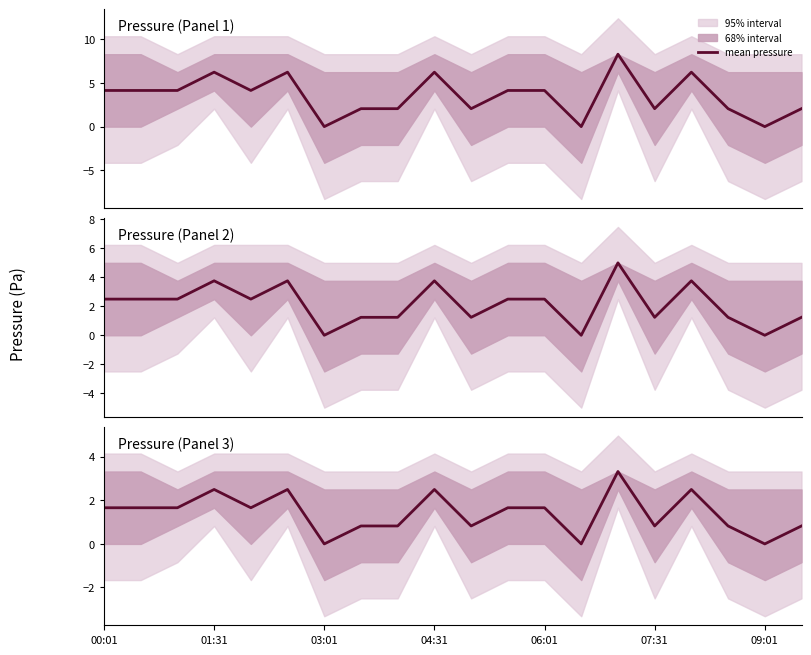

What is the difference between the maximum and minimum values?

3.3